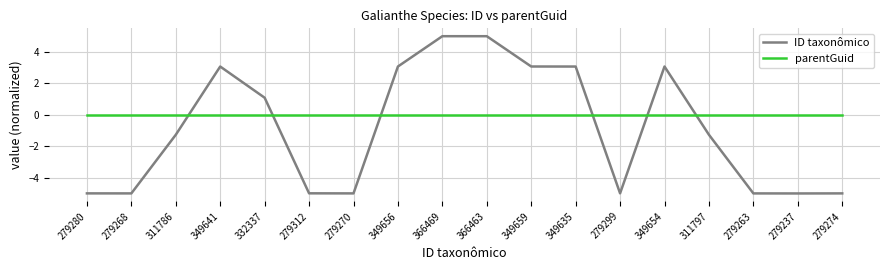

Rank the series by their maximum value, from lowest to highest.

parentGuid, ID taxonômico